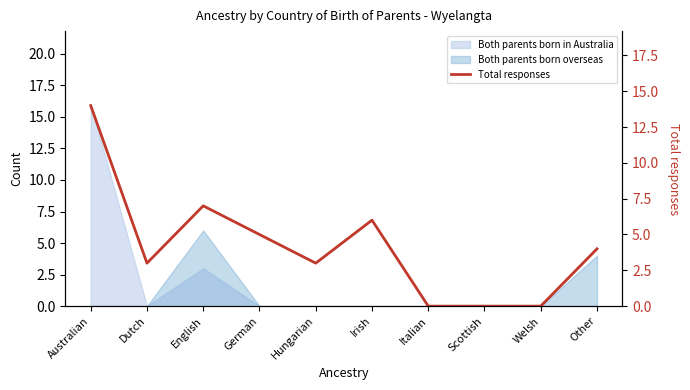

Rank the categories by value from lowest to highest.

Italian, Scottish, Welsh, Dutch, Hungarian, Other, German, Irish, English, Australian